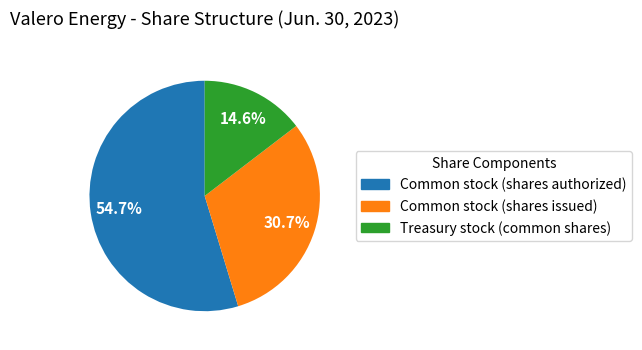

Combined, what portion of the pie is Treasury stock (common shares) and Common stock (shares authorized)?

69.3%